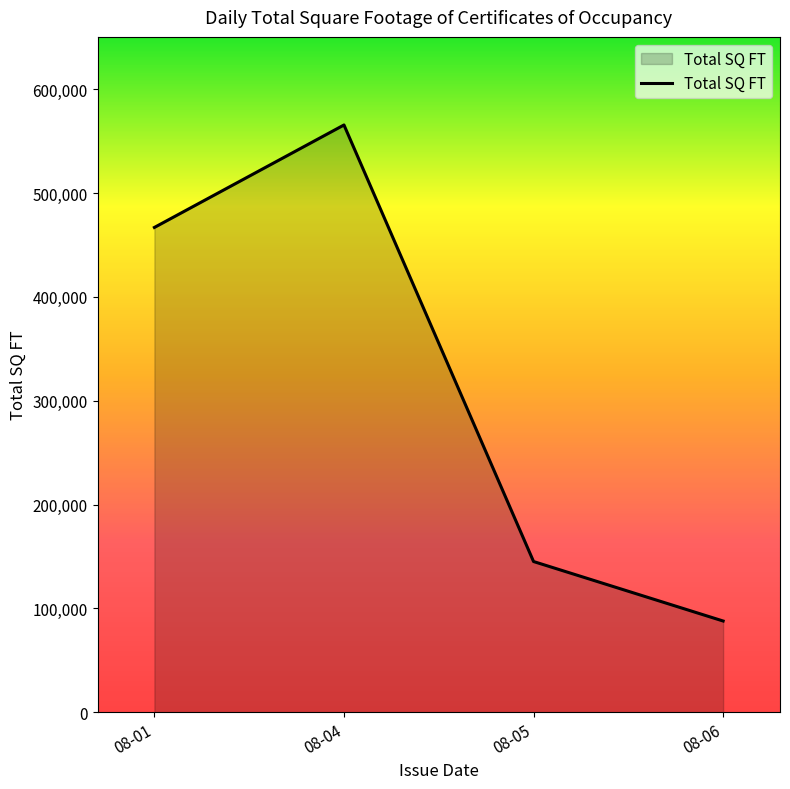

Rank the categories by value from lowest to highest.

08-06, 08-05, 08-01, 08-04